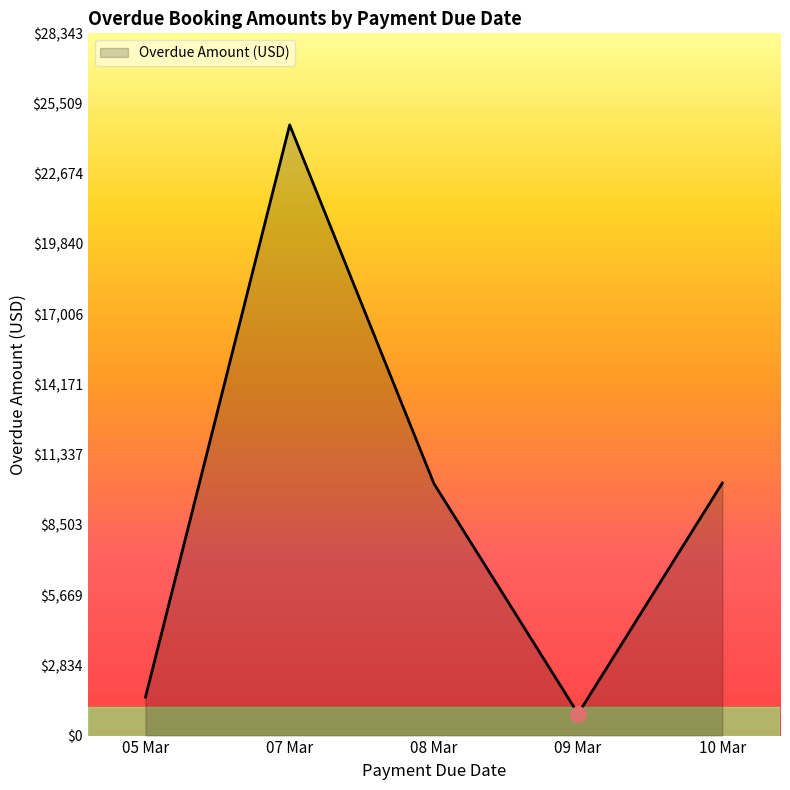

Approximately how many times larger is the value at 07 Mar compared to 09 Mar?

28.0